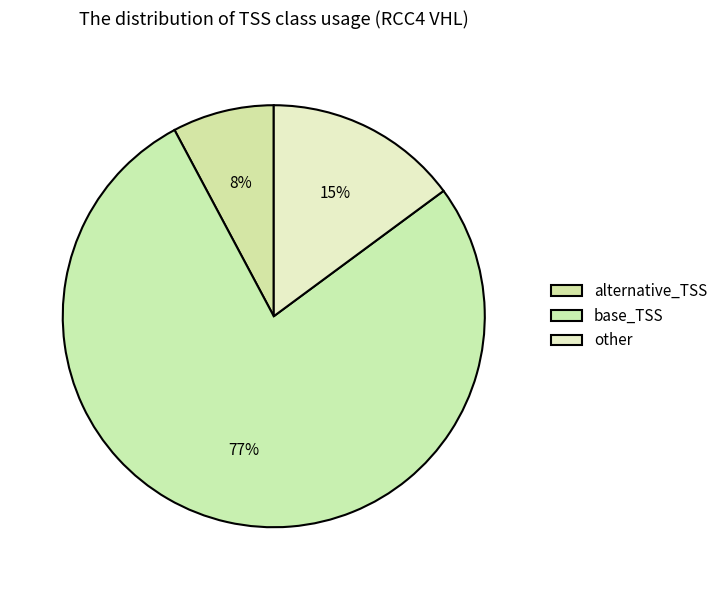

How many slices are in this pie chart?

3